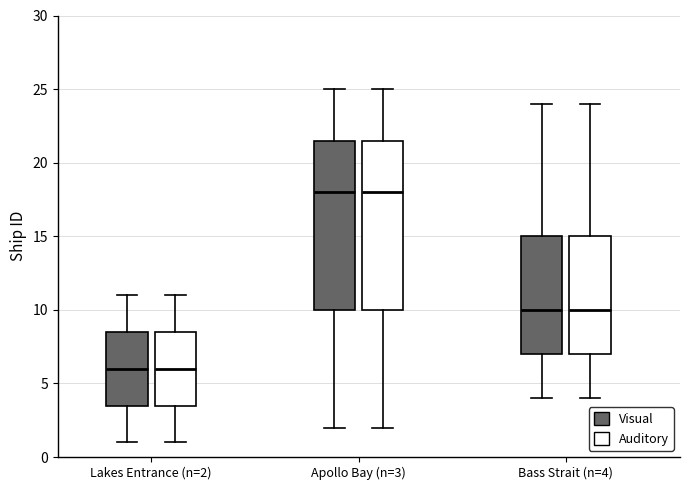

Where is the upper edge of the box for Apollo Bay (n=3) (Auditory) on the y-axis? The values are not printed on the chart, so give them approximately, as read against the axis.

21.5